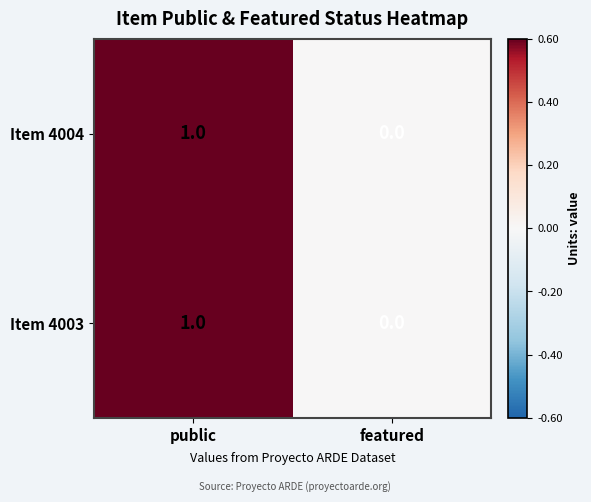

At which label is Item 4003 closest to 0?

featured